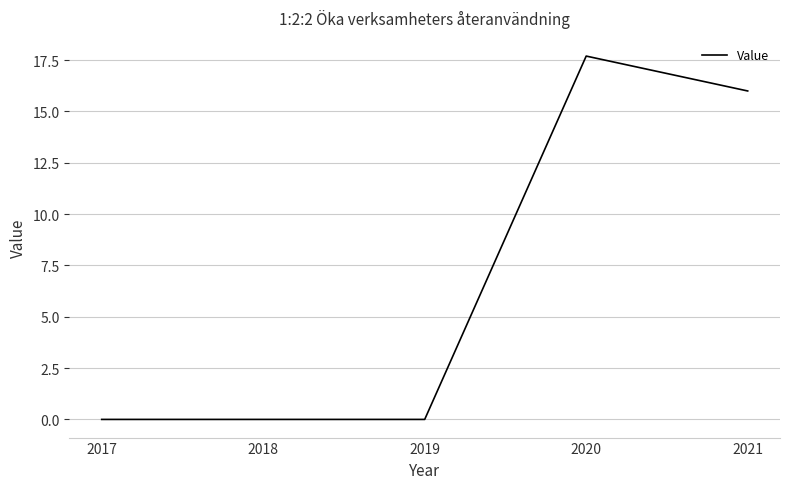

What is the maximum value shown in the chart?

17.7